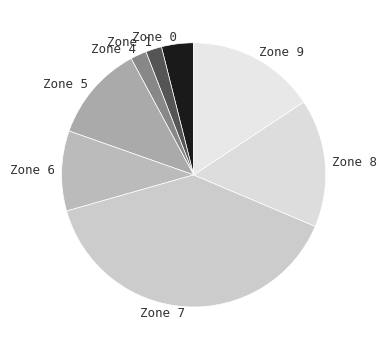

Which slice is the largest?

Zone 7